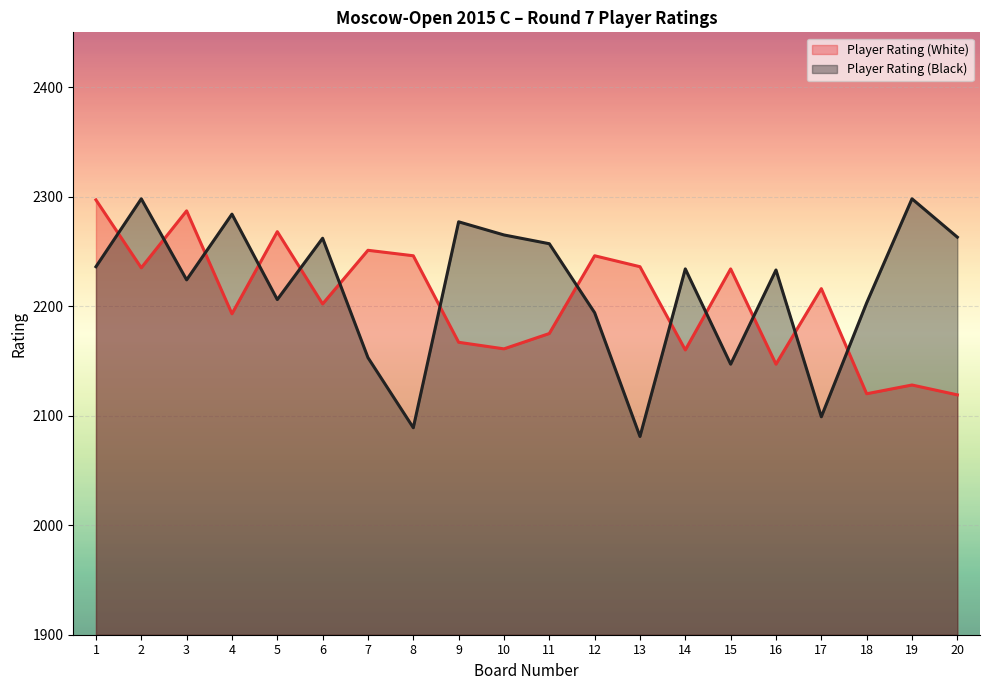

What is the difference between the second highest and minimum values in the Player Rating (White) series?

168